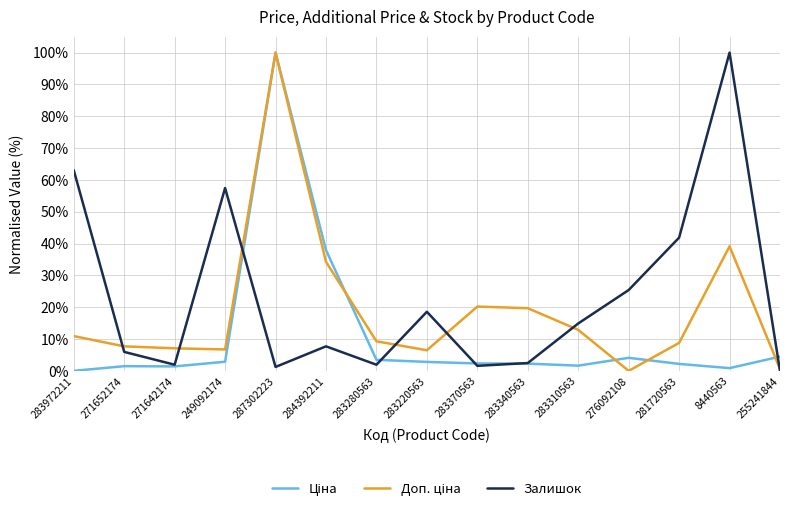

At which category is the sum across all series the highest?

287302223